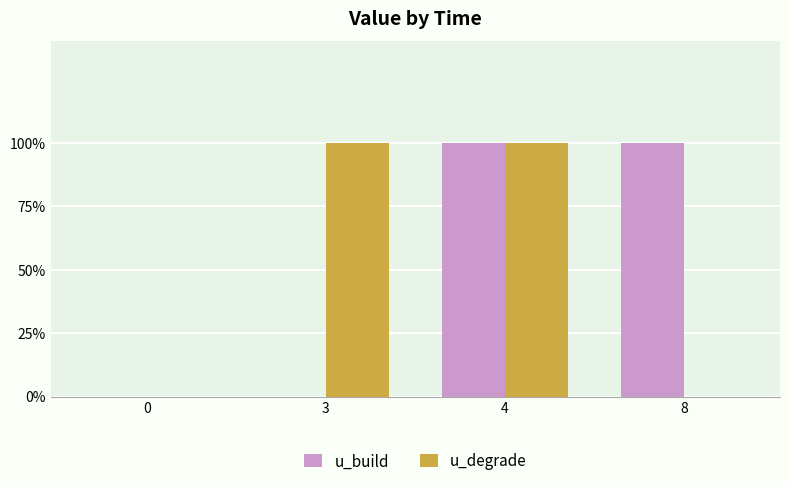

Rank the series by their maximum value, from highest to lowest.

u_build, u_degrade